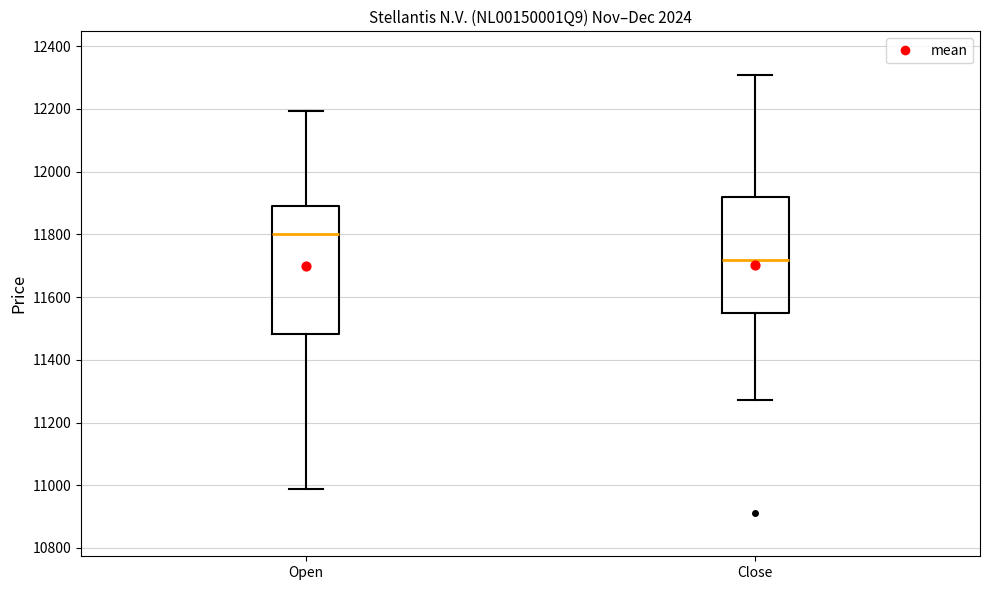

Which box has the highest median line?

Open